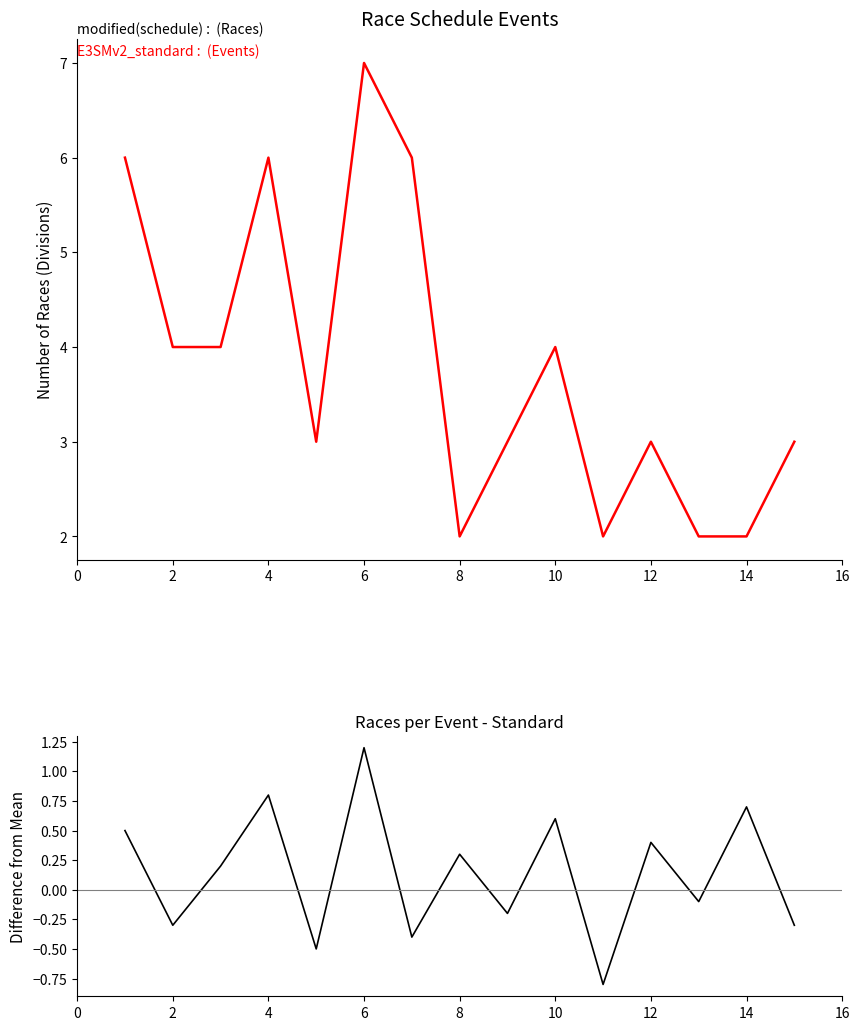

What are all the series names shown in the legend?

Races per Event, Difference from Mean